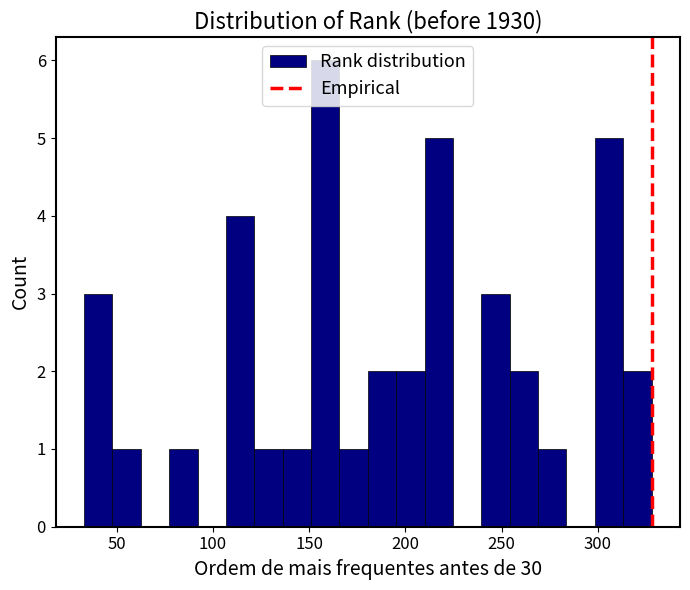

Read against the x-axis, roughly where is the centre of the tallest bar?

160